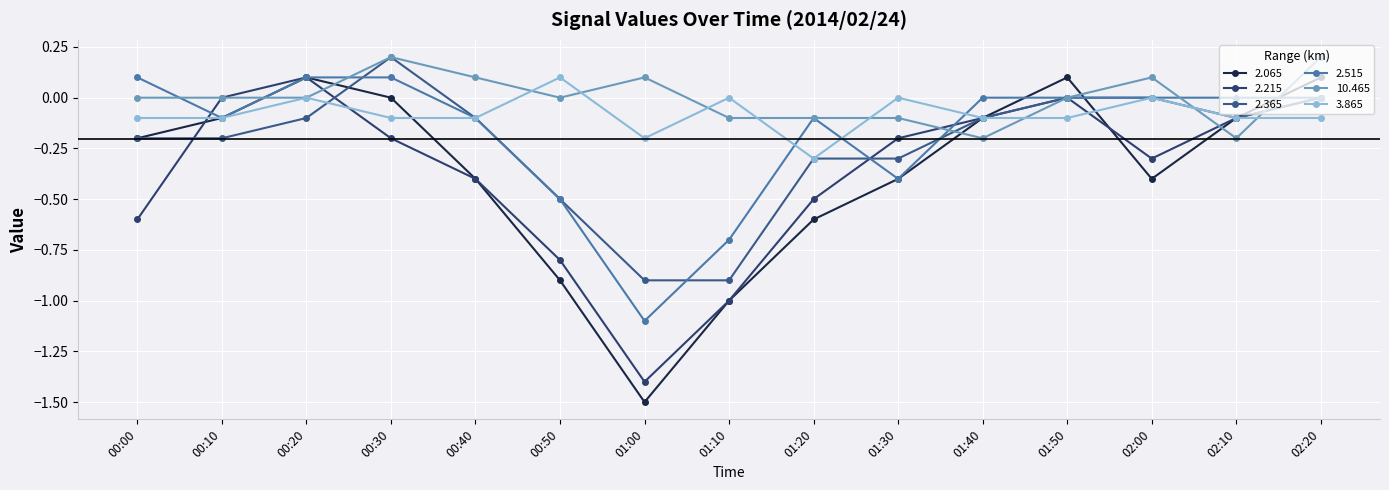

How many interior local peaks does the 2.215 series have?

2